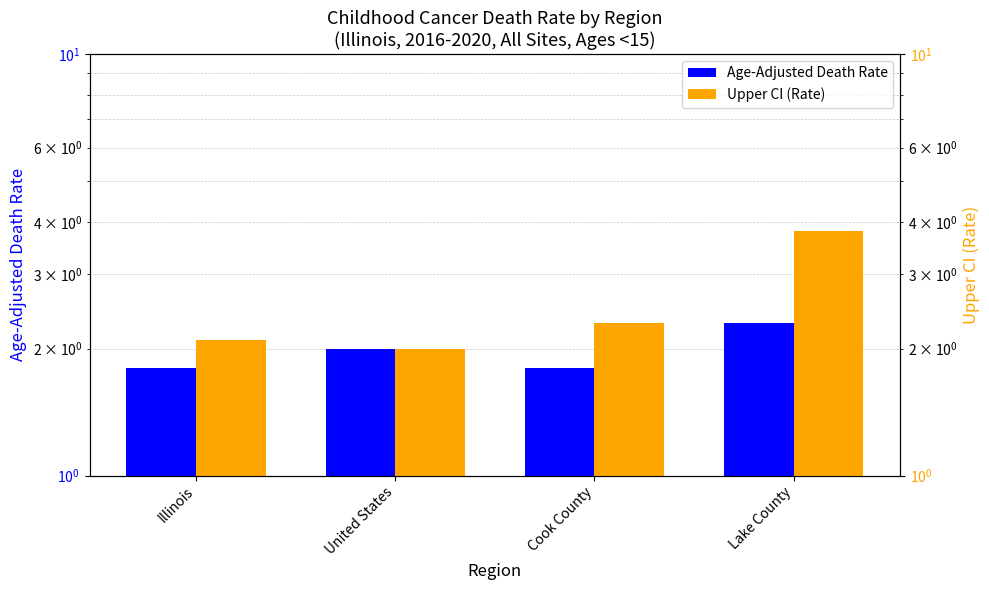

What is the average value of the Upper CI (Rate) series?

2.5